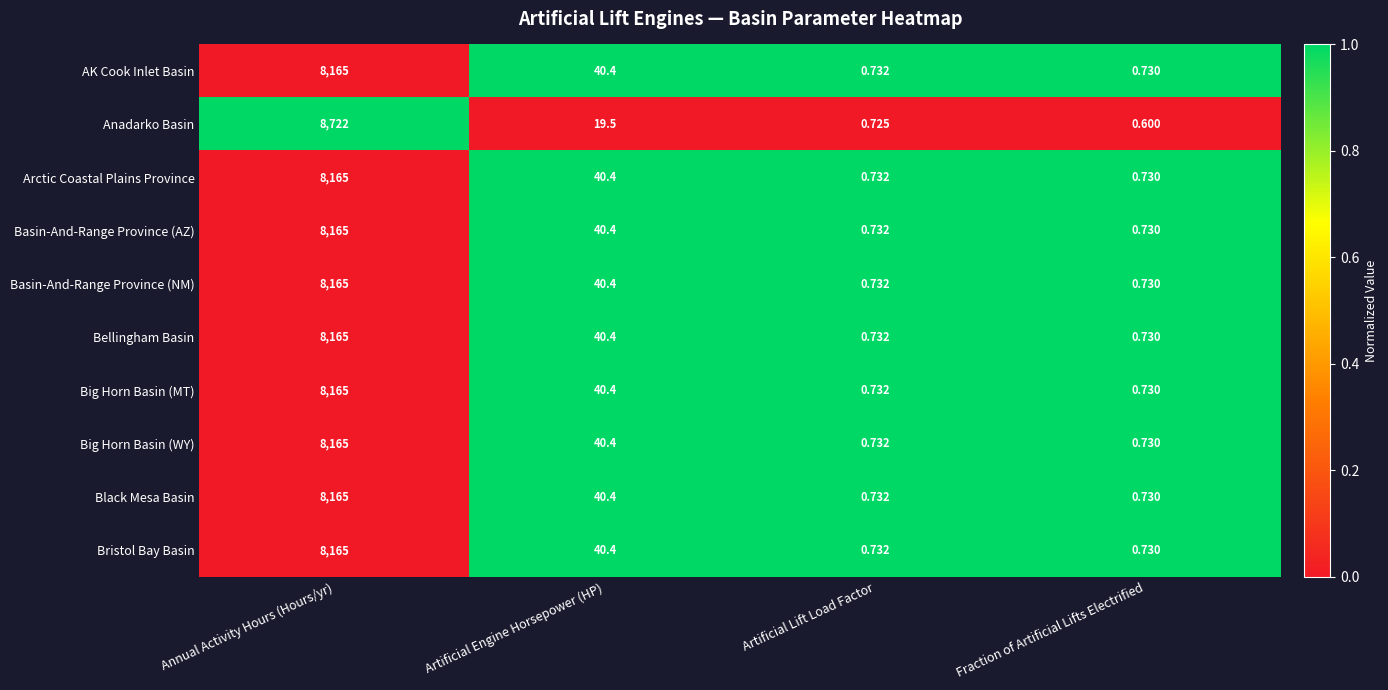

Which series has the largest total across all categories?

Anadarko Basin